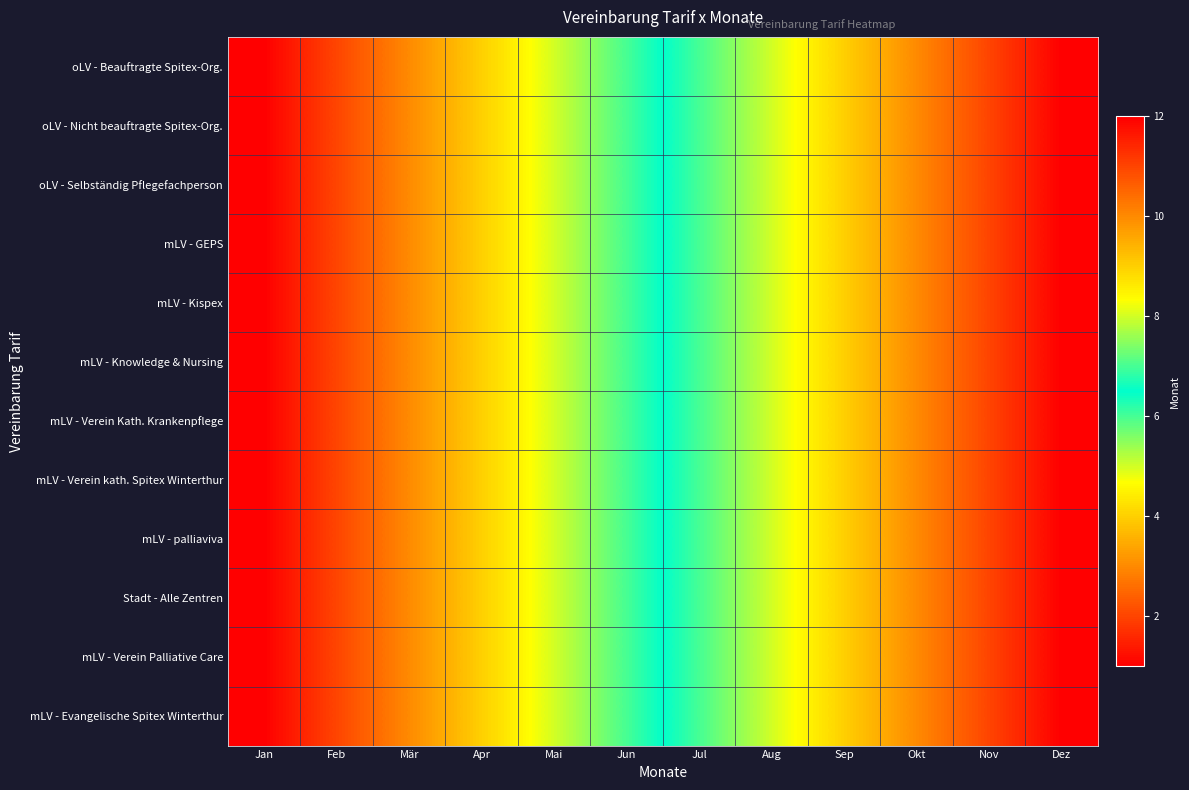

Reading left to right, what are all the values shown in this chart?

oLV - Beauftragte Spitex-Org.: Jan=1	Feb=2	Mär=3	Apr=4	Mai=5	Jun=6	Jul=7	Aug=8	Sep=9	Okt=10	Nov=11	Dez=12
oLV - Nicht beauftragte Spitex-Org.: Jan=1	Feb=2	Mär=3	Apr=4	Mai=5	Jun=6	Jul=7	Aug=8	Sep=9	Okt=10	Nov=11	Dez=12
oLV - Selbständig Pflegefachperson: Jan=1	Feb=2	Mär=3	Apr=4	Mai=5	Jun=6	Jul=7	Aug=8	Sep=9	Okt=10	Nov=11	Dez=12
mLV - GEPS: Jan=1	Feb=2	Mär=3	Apr=4	Mai=5	Jun=6	Jul=7	Aug=8	Sep=9	Okt=10	Nov=11	Dez=12
mLV - Kispex: Jan=1	Feb=2	Mär=3	Apr=4	Mai=5	Jun=6	Jul=7	Aug=8	Sep=9	Okt=10	Nov=11	Dez=12
mLV - Knowledge & Nursing: Jan=1	Feb=2	Mär=3	Apr=4	Mai=5	Jun=6	Jul=7	Aug=8	Sep=9	Okt=10	Nov=11	Dez=12
mLV - Verein Kath. Krankenpflege: Jan=1	Feb=2	Mär=3	Apr=4	Mai=5	Jun=6	Jul=7	Aug=8	Sep=9	Okt=10	Nov=11	Dez=12
mLV - Verein kath. Spitex Winterthur: Jan=1	Feb=2	Mär=3	Apr=4	Mai=5	Jun=6	Jul=7	Aug=8	Sep=9	Okt=10	Nov=11	Dez=12
mLV - palliaviva: Jan=1	Feb=2	Mär=3	Apr=4	Mai=5	Jun=6	Jul=7	Aug=8	Sep=9	Okt=10	Nov=11	Dez=12
Stadt - Alle Zentren: Jan=1	Feb=2	Mär=3	Apr=4	Mai=5	Jun=6	Jul=7	Aug=8	Sep=9	Okt=10	Nov=11	Dez=12
mLV - Verein Palliative Care: Jan=1	Feb=2	Mär=3	Apr=4	Mai=5	Jun=6	Jul=7	Aug=8	Sep=9	Okt=10	Nov=11	Dez=12
mLV - Evangelische Spitex Winterthur: Jan=1	Feb=2	Mär=3	Apr=4	Mai=5	Jun=6	Jul=7	Aug=8	Sep=9	Okt=10	Nov=11	Dez=12